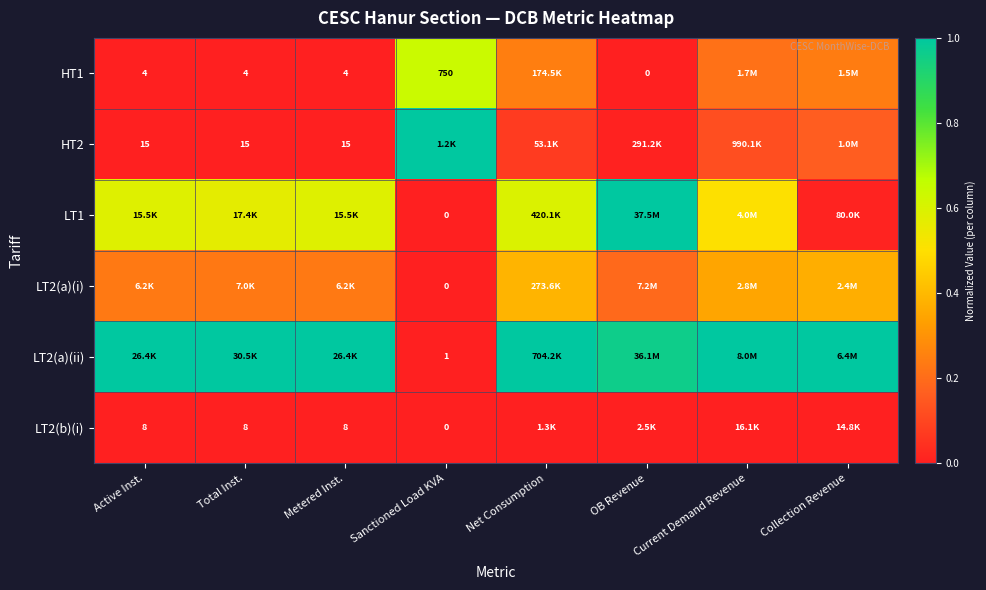

At which label is LT2(a)(ii) closest to 0?

Sanctioned Load KVA